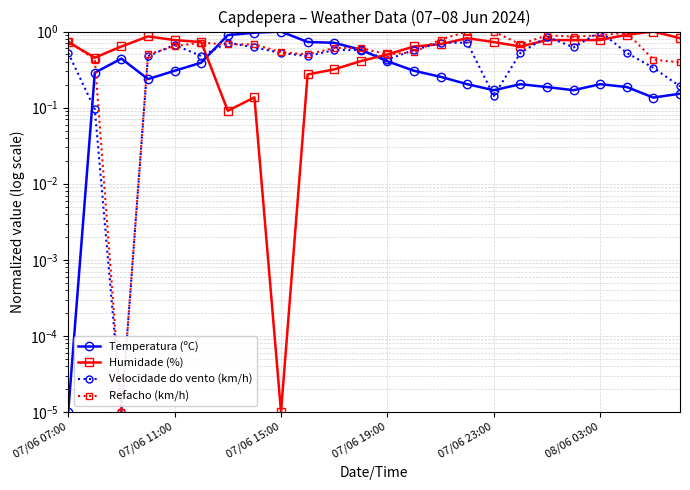

Which has a higher value, 7 or 18?

7